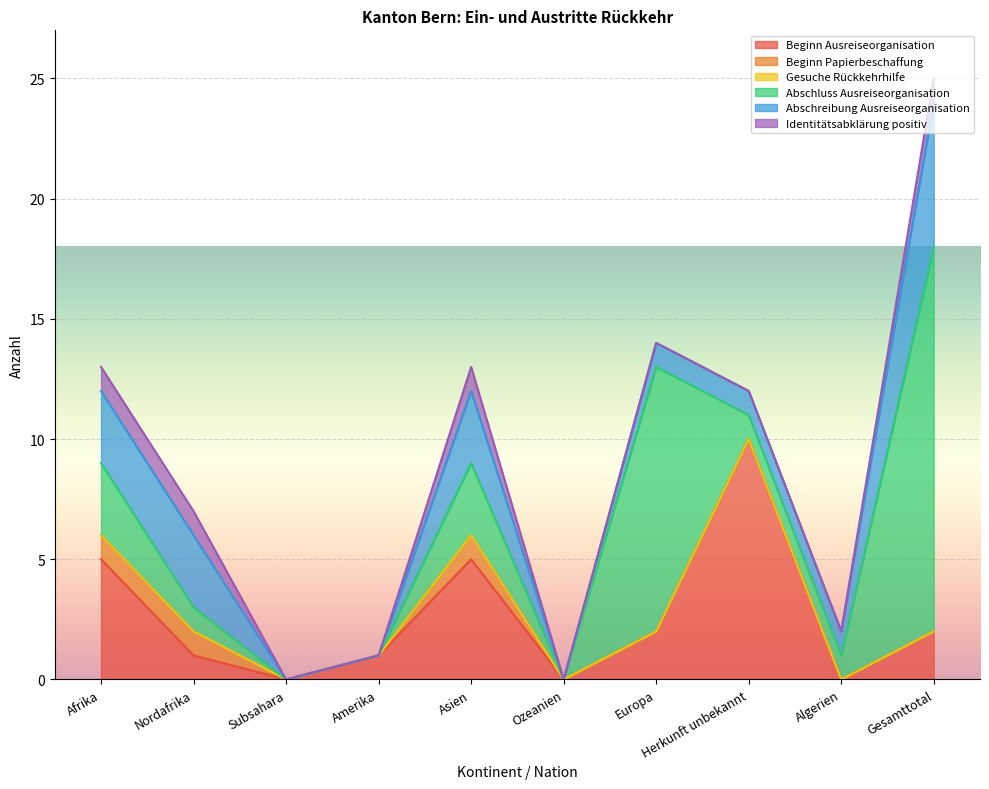

Where does the Abschluss Ausreiseorganisation series first go above 1?

Afrika